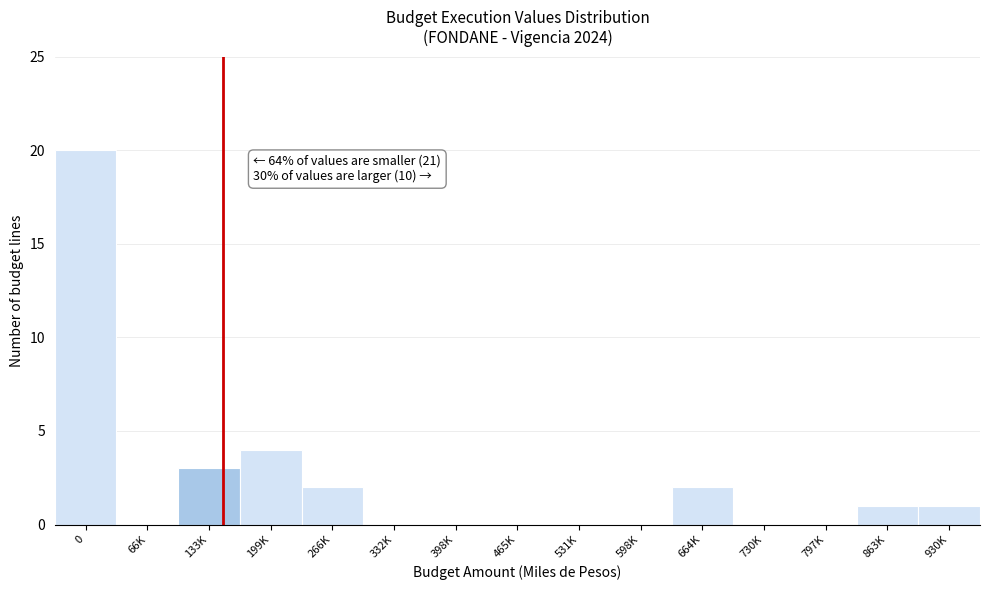

Reading left to right, extract all data points from this chart.

0=20	66K=0	133K=3	199K=4	266K=2	332K=0	398K=0	465K=0	531K=0	598K=0	664K=2	730K=0	797K=0	863K=1	930K=1